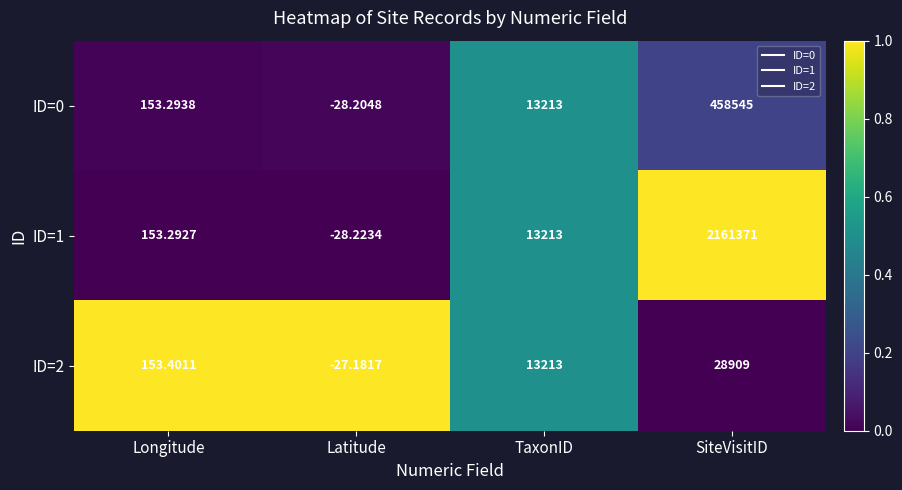

Which category has the lowest value in the ID=0 series?

Latitude